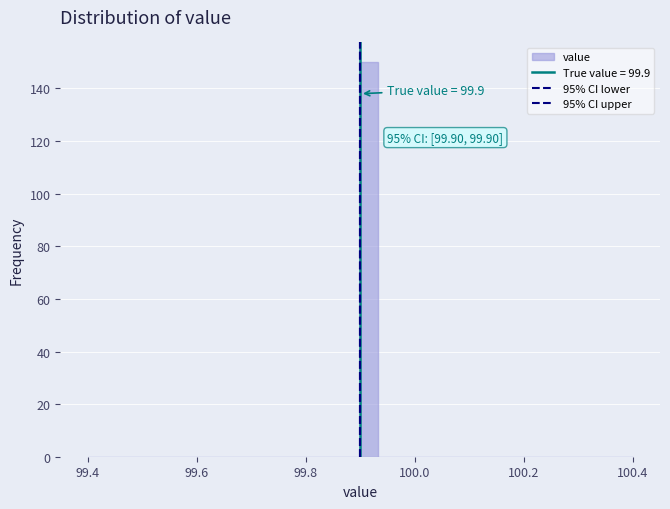

Around what value on the x-axis is the tallest bar? Give the approximate position of its centre, as read against the axis.

99.92